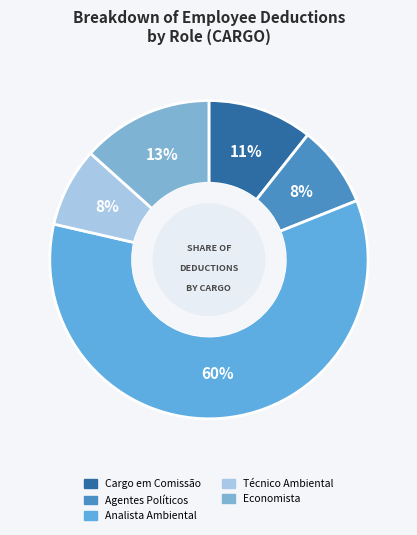

Do Economista and Analista Ambiental together represent more than half of the pie?

Yes